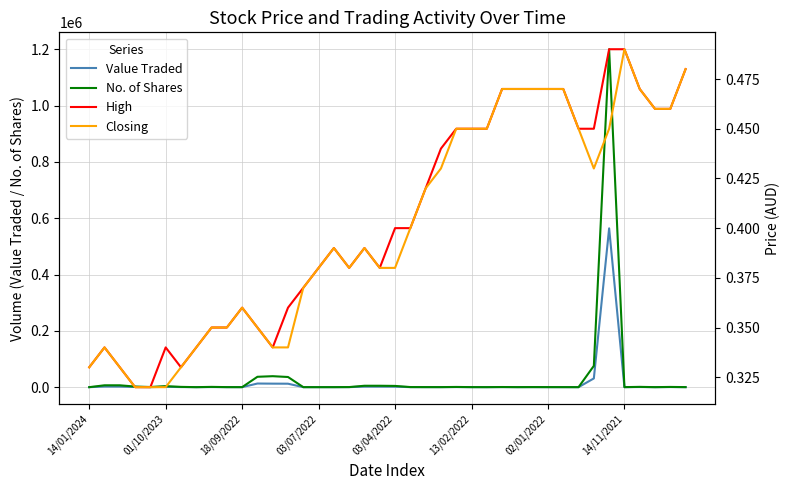

Which category has the lowest value in the No. of Shares series?

14/01/2024